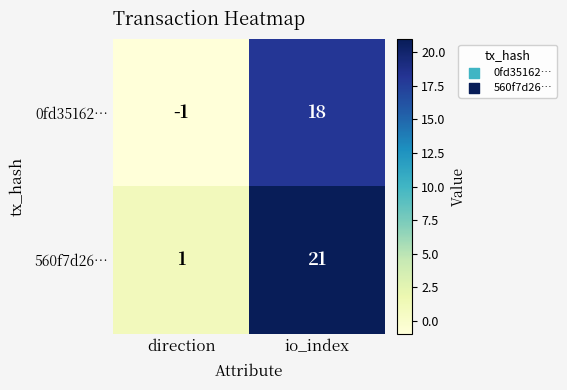

Where is 0fd35162… nearest to the value 8?

direction